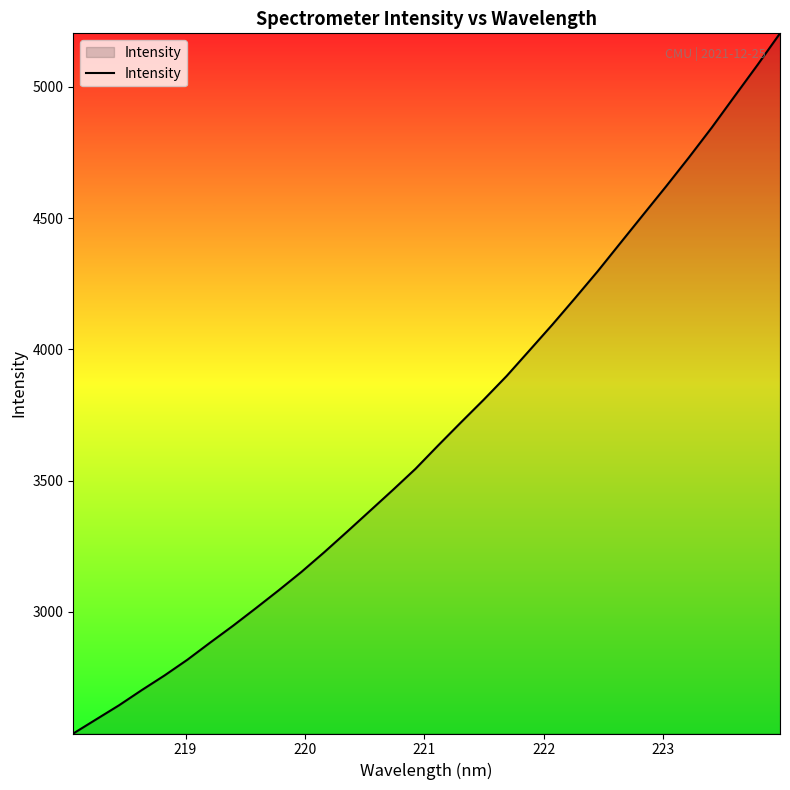

What is the minimum value shown in the chart?

2536.7